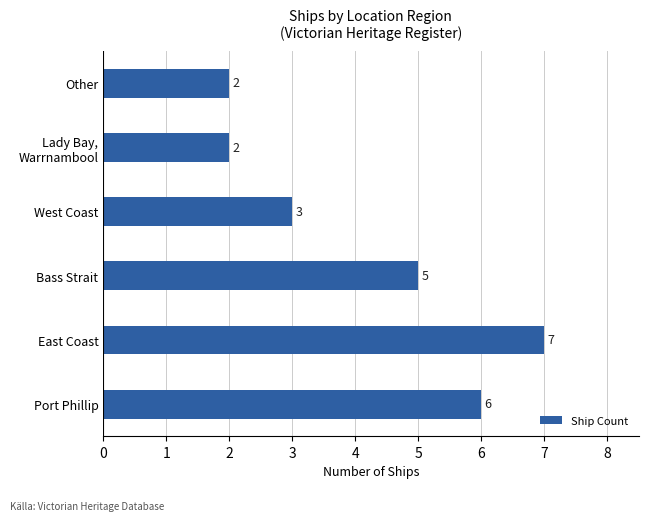

Which has a higher value, Other or Bass Strait?

Bass Strait